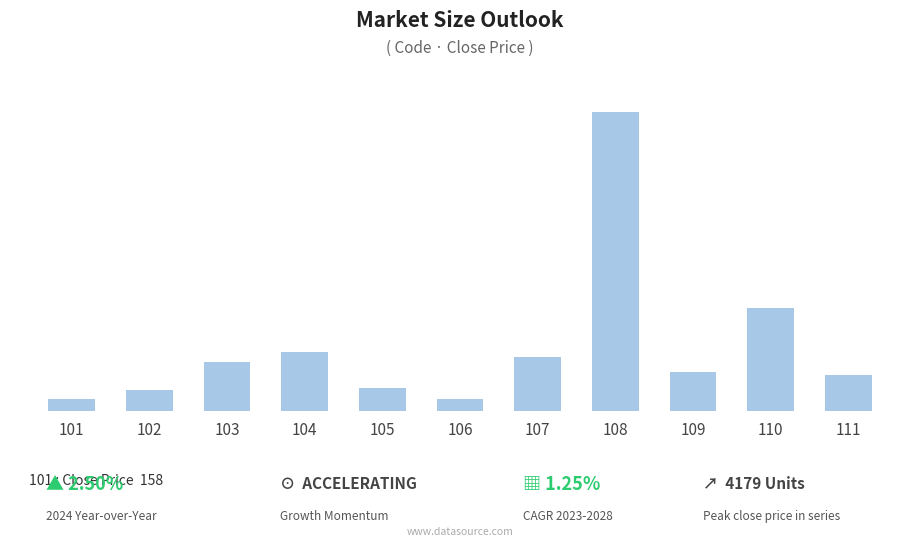

True or false: the data shows 1347 at 104.

False